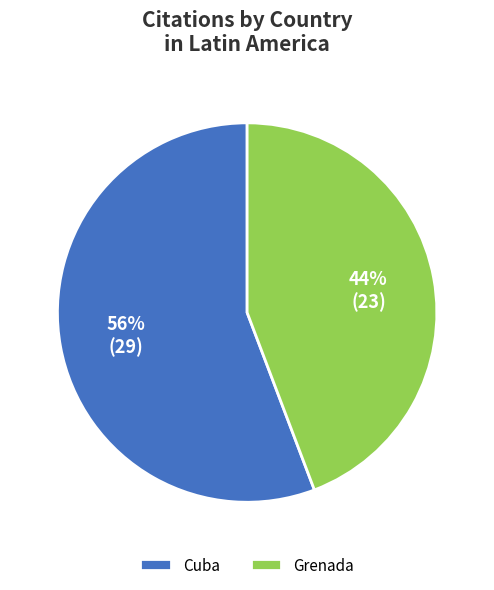

Combined, do Cuba and Grenada account for over 50%?

Yes